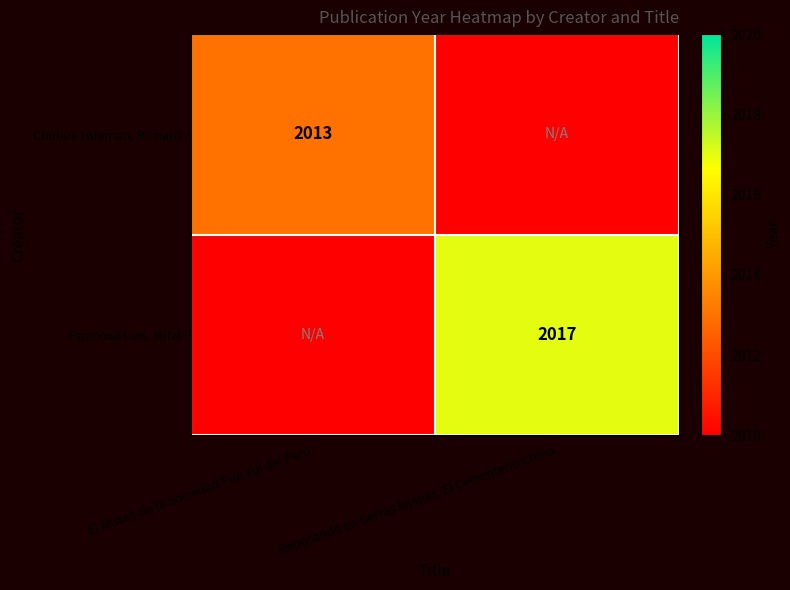

Is the value of Chuhue Huaman, Richard at El Museo de la Sociedad Pun Yui del Peru greater than the value of Espinosa Luis, Mitzi at Reposando en tierras lejanas: El Cementerio Chino?

No